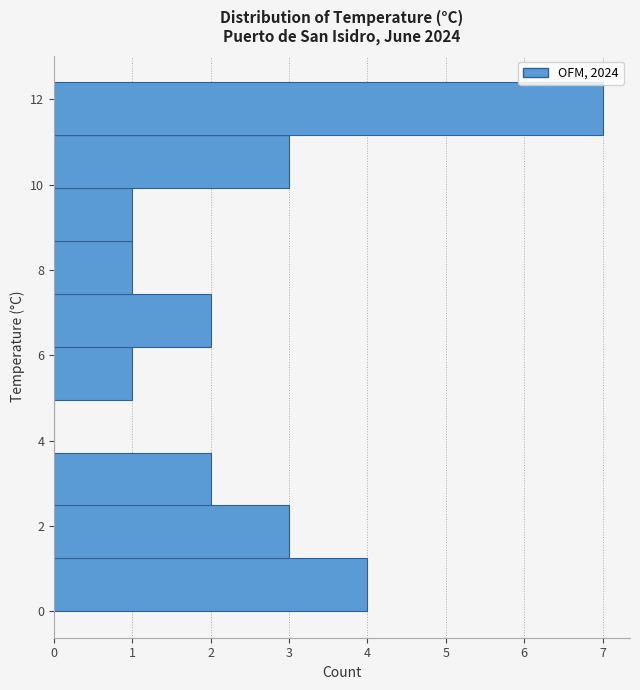

Which range on the y-axis has the longest bar?

11.16 to 12.40